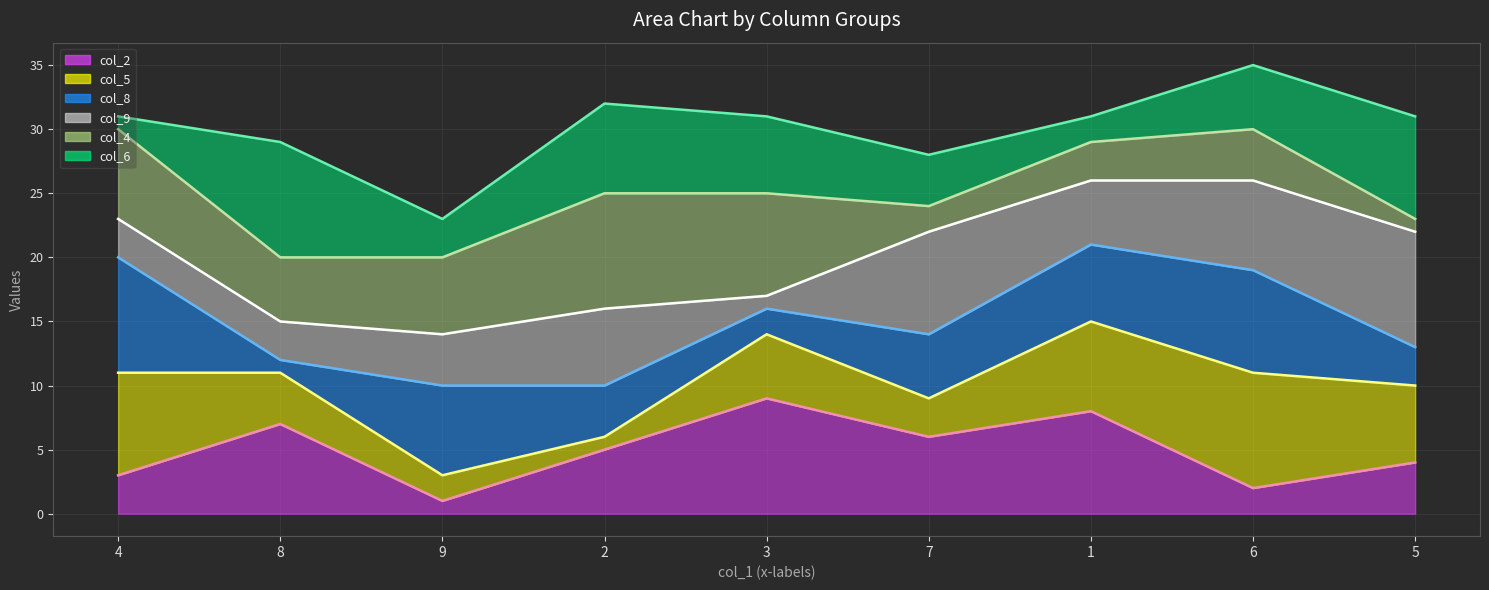

Reading right to left, what are all the values shown in this chart?

col_2_line: 4	2	8	6	9	5	1	7	3
col_5_line: 10	11	15	9	14	6	3	11	11
col_8_line: 13	19	21	14	16	10	10	12	20
col_9_line: 22	26	26	22	17	16	14	15	23
col_4_line: 23	30	29	24	25	25	20	20	30
col_6_line: 31	35	31	28	31	32	23	29	31